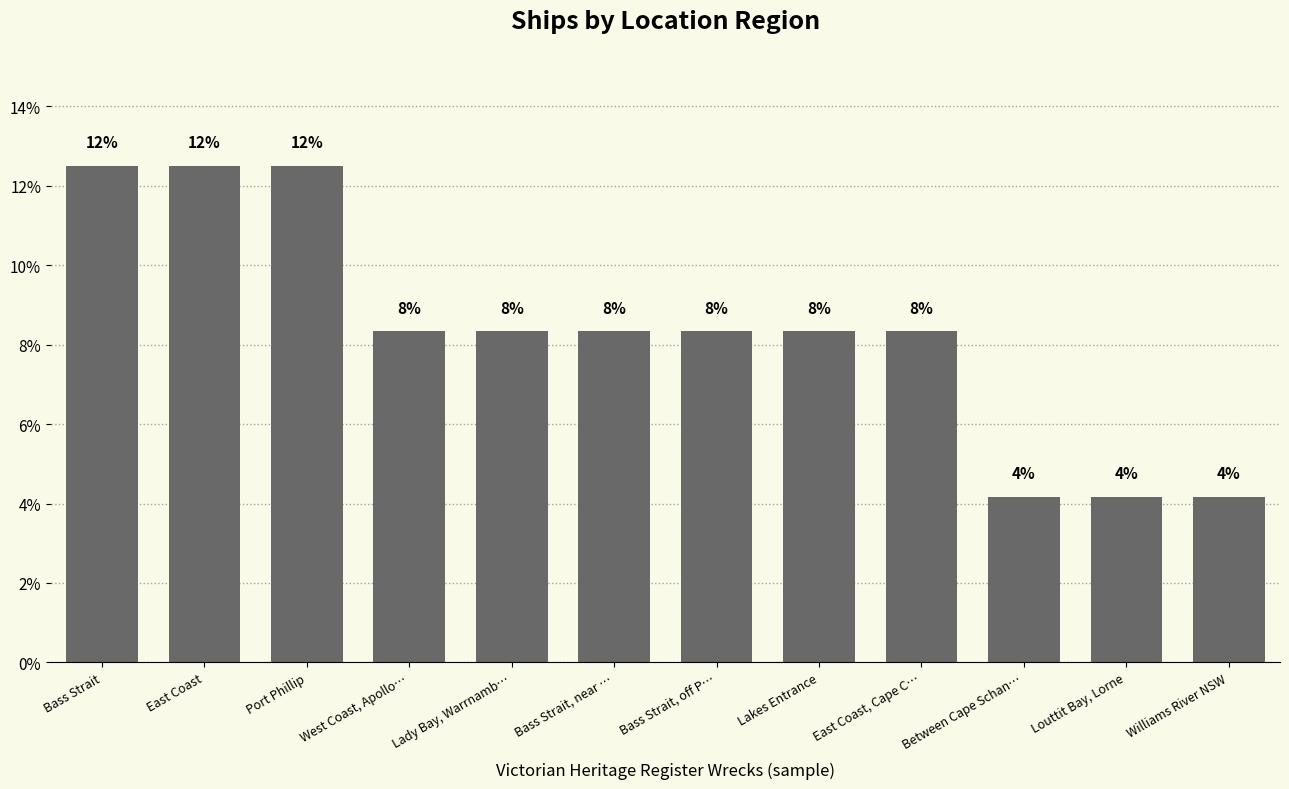

Does the chart contain any negative values?

No